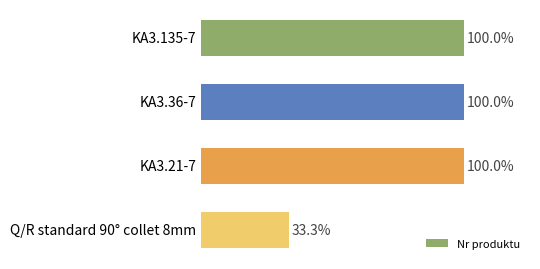

Are the bars grouped side by side (vs. stacked)?

No